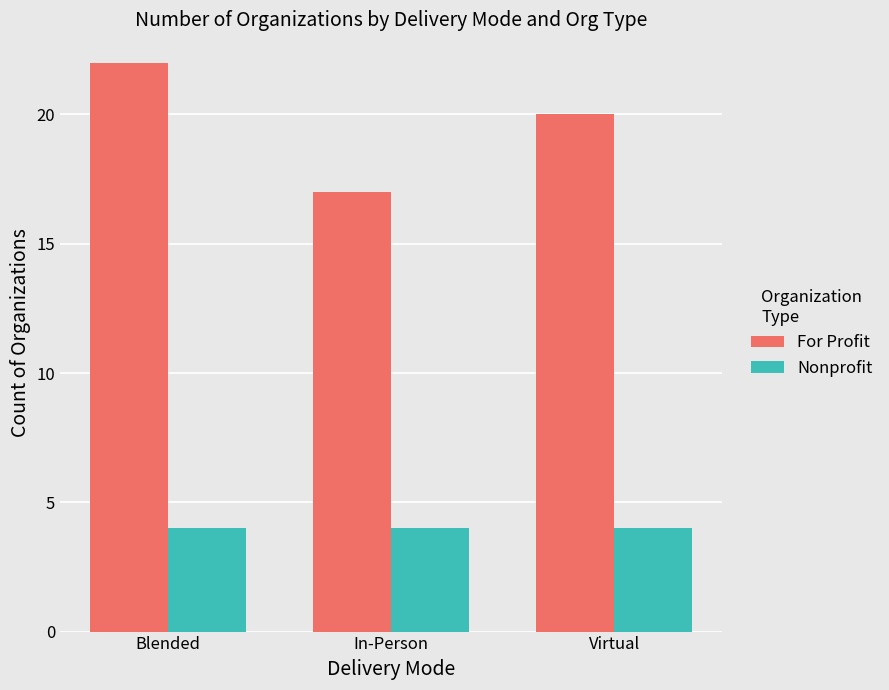

How many bars are there in total?

6